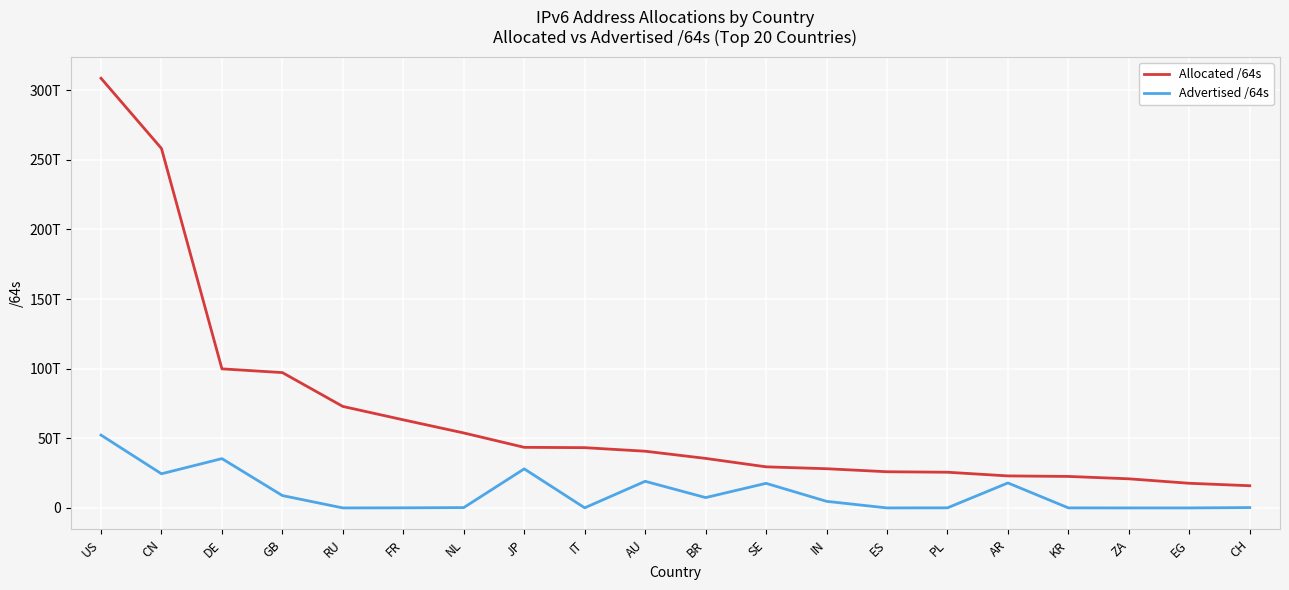

Is the value of Allocated /64s at EG greater than the value of Advertised /64s at SE?

Yes